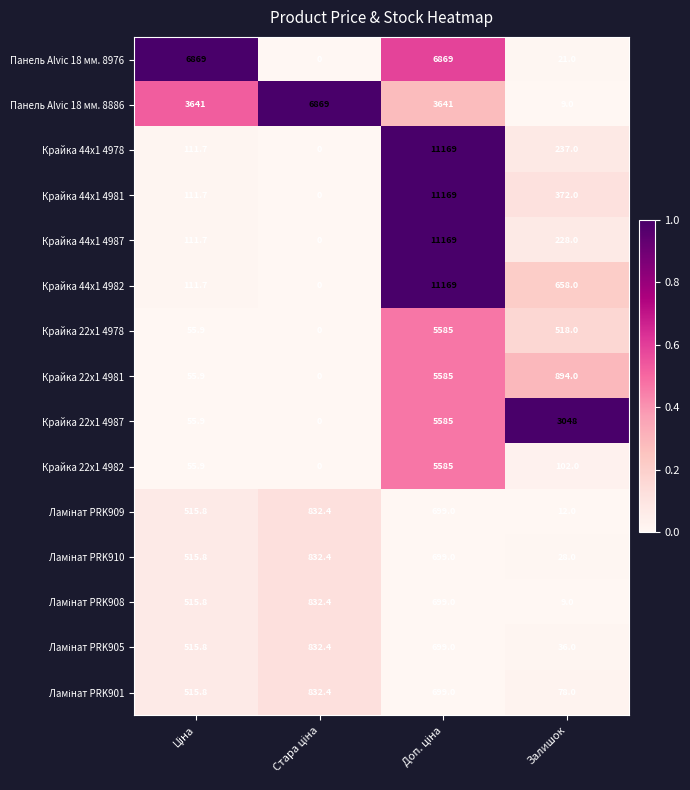

What is the spread (max minus min) of values at Залишок?

3039.0